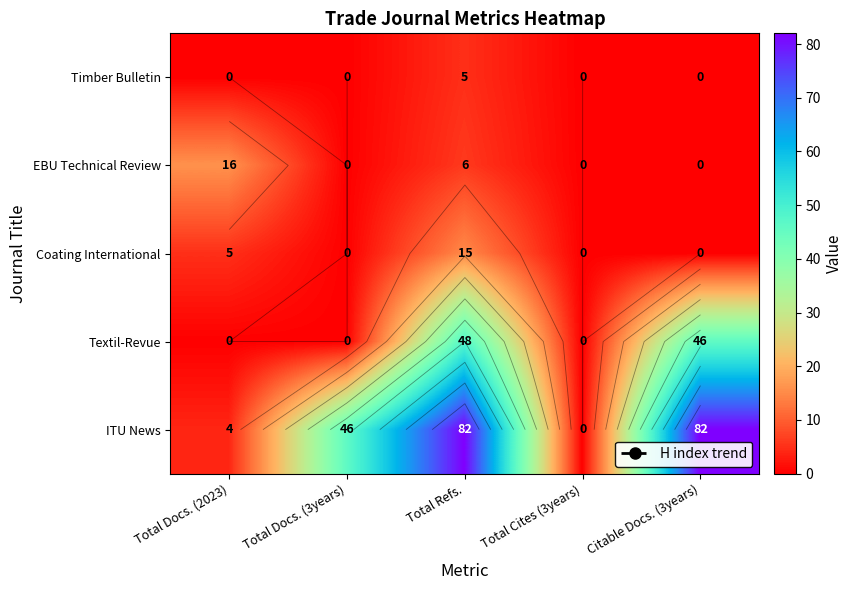

Which has a higher value, Citable Docs. (3years) or Total Docs. (2023)?

Citable Docs. (3years)